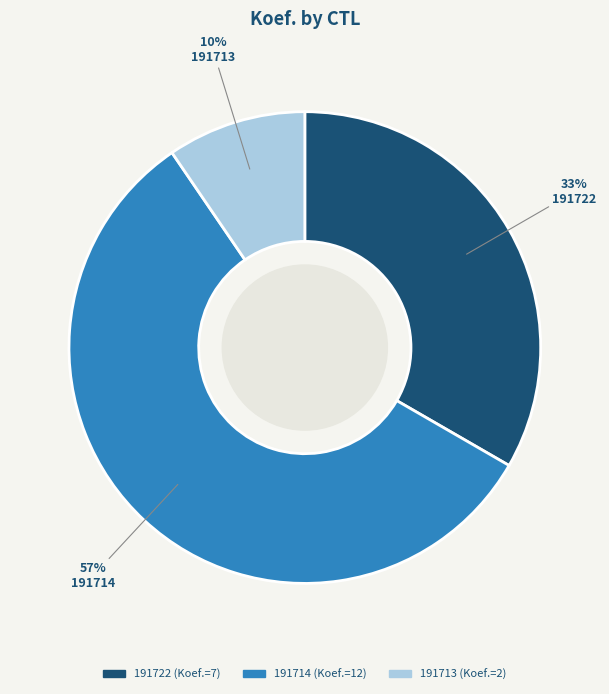

True or false: 191714 accounts for 49% of the total.

False